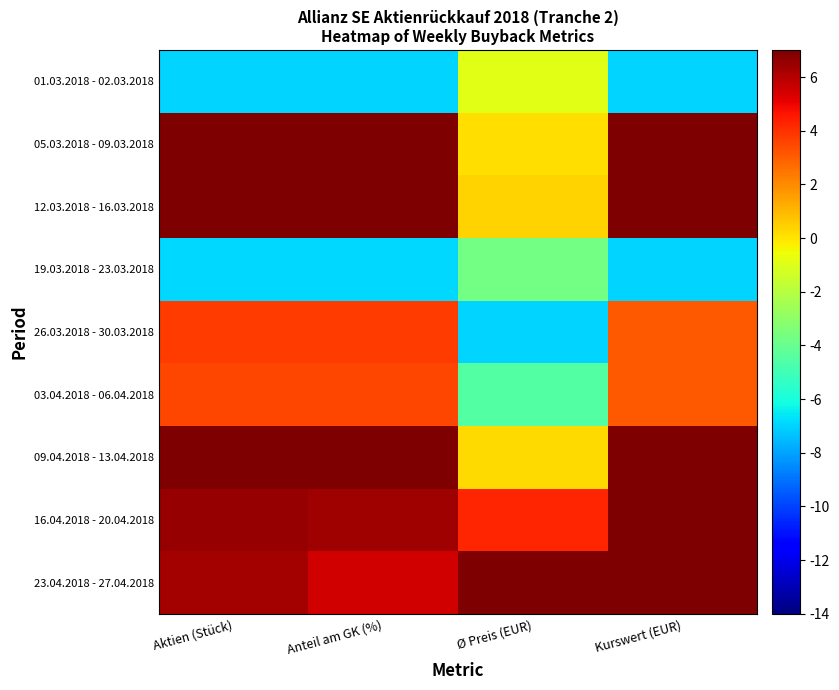

At which category does the chart reach its peak across all series?

Aktien (Stück)